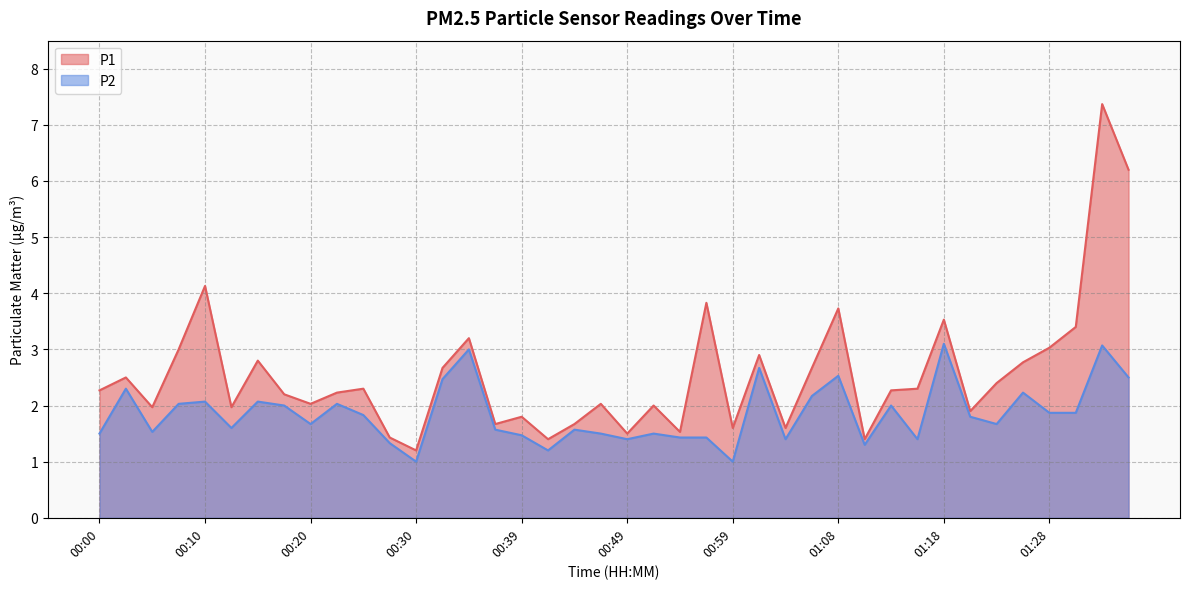

True or false: P1 has a value of 2.3 at 00:25.

True